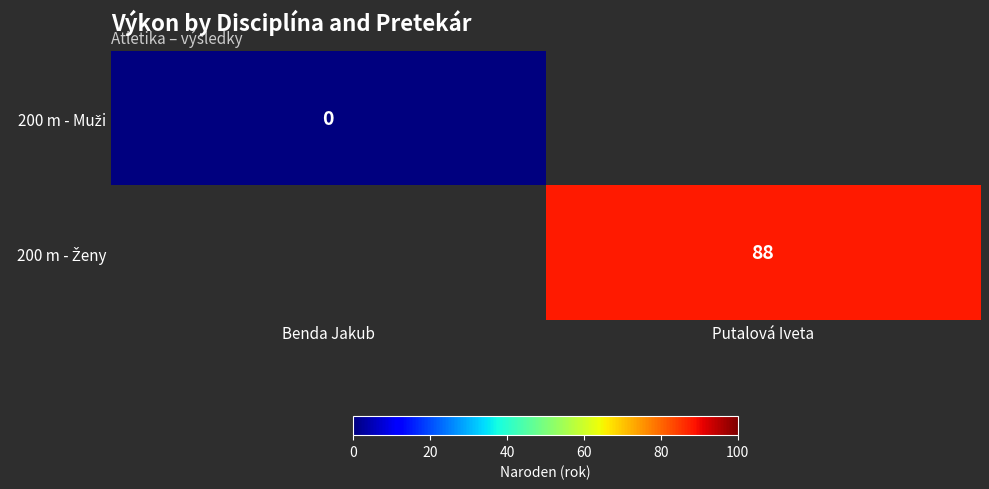

List the labels in order of 200 m - Ženy value, smallest first.

Benda Jakub, Putalová Iveta